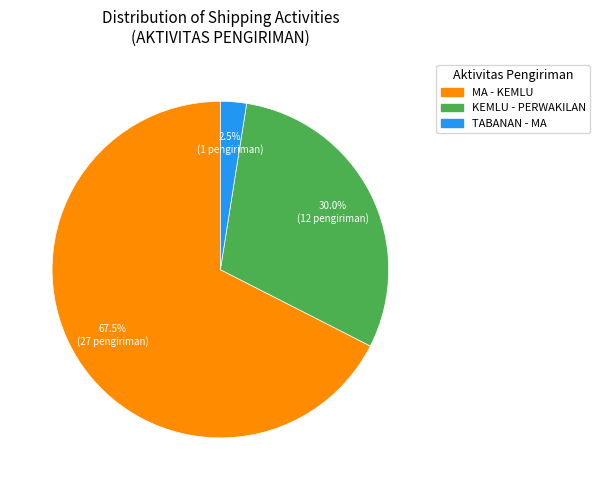

Which category accounts for the majority?

MA - KEMLU